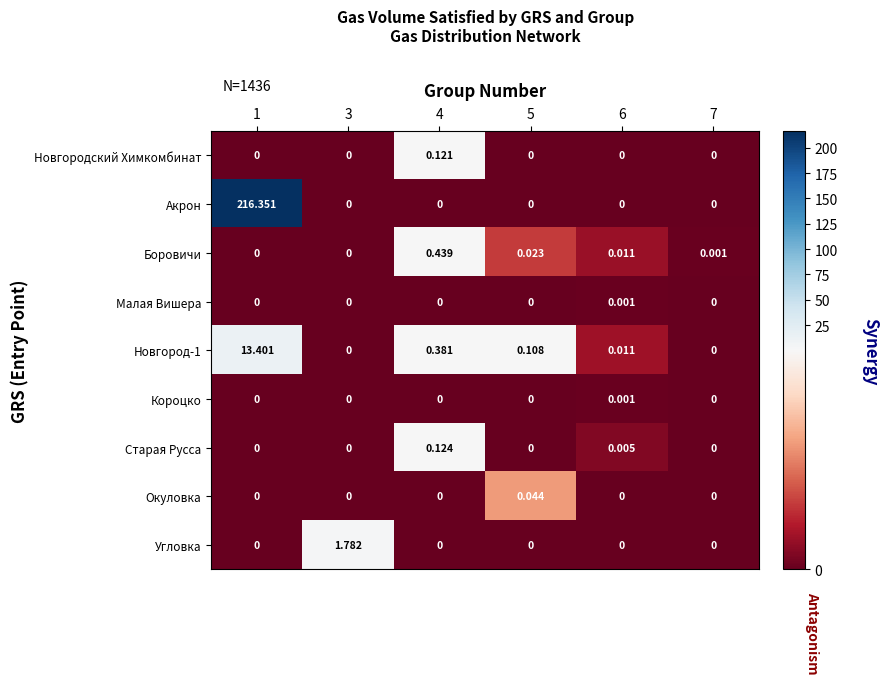

Which series has the widest spread of values?

Акрон